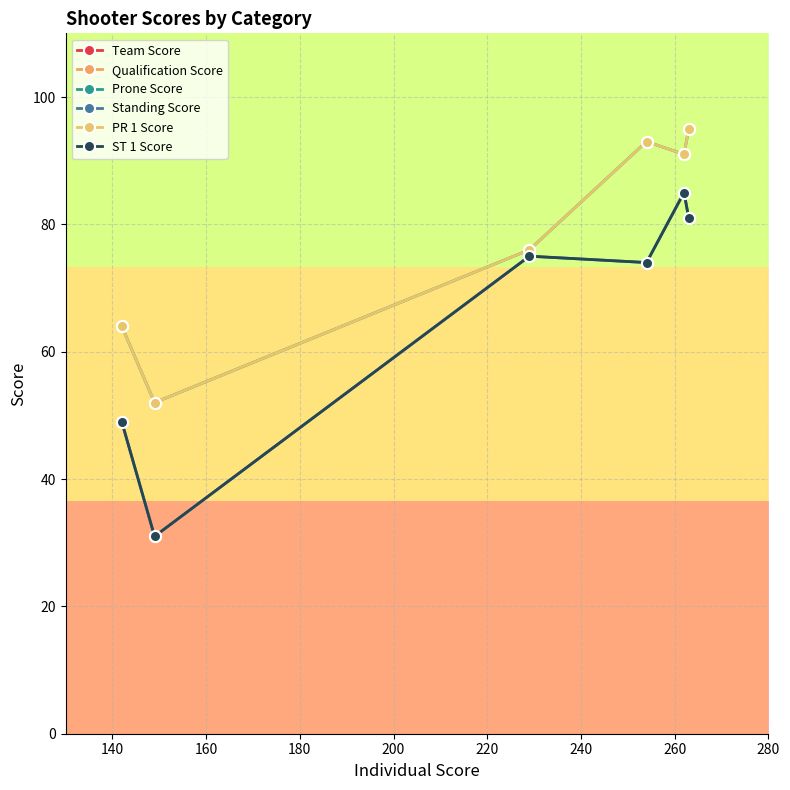

Reading left to right, list all the values displayed in this chart.

Team Score: 142	149	229	254	262	263
Qualification Score: 142	149	229	254	262	263
Prone Score: 64	52	76	93	91	95
Standing Score: 49	31	75	74	85	81
PR 1 Score: 64	52	76	93	91	95
ST 1 Score: 49	31	75	74	85	81